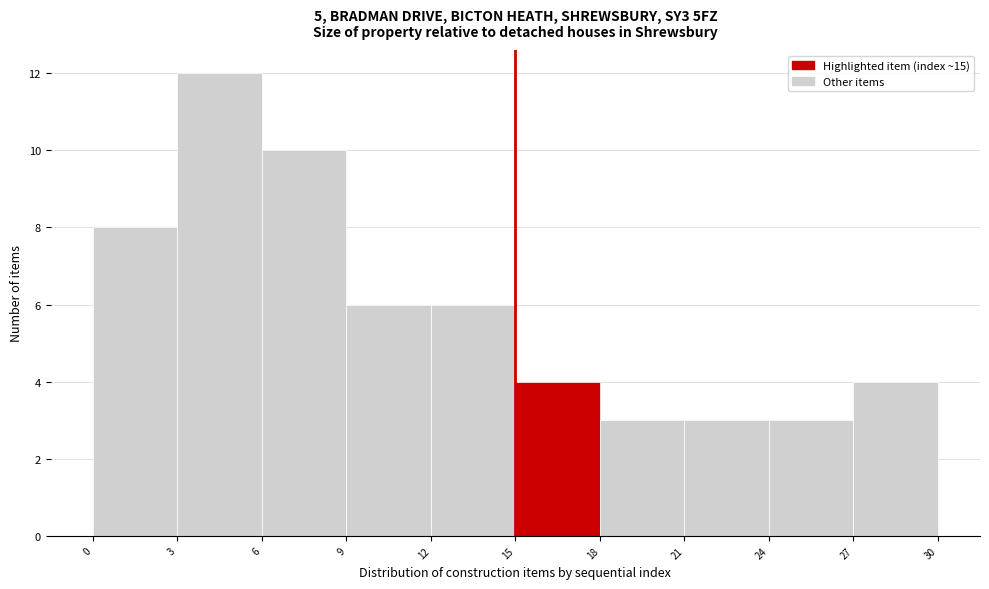

What is the height of the bar covering 0 to 3 on the x-axis? The values are not printed on the chart, so give them approximately, as read against the axis.

8